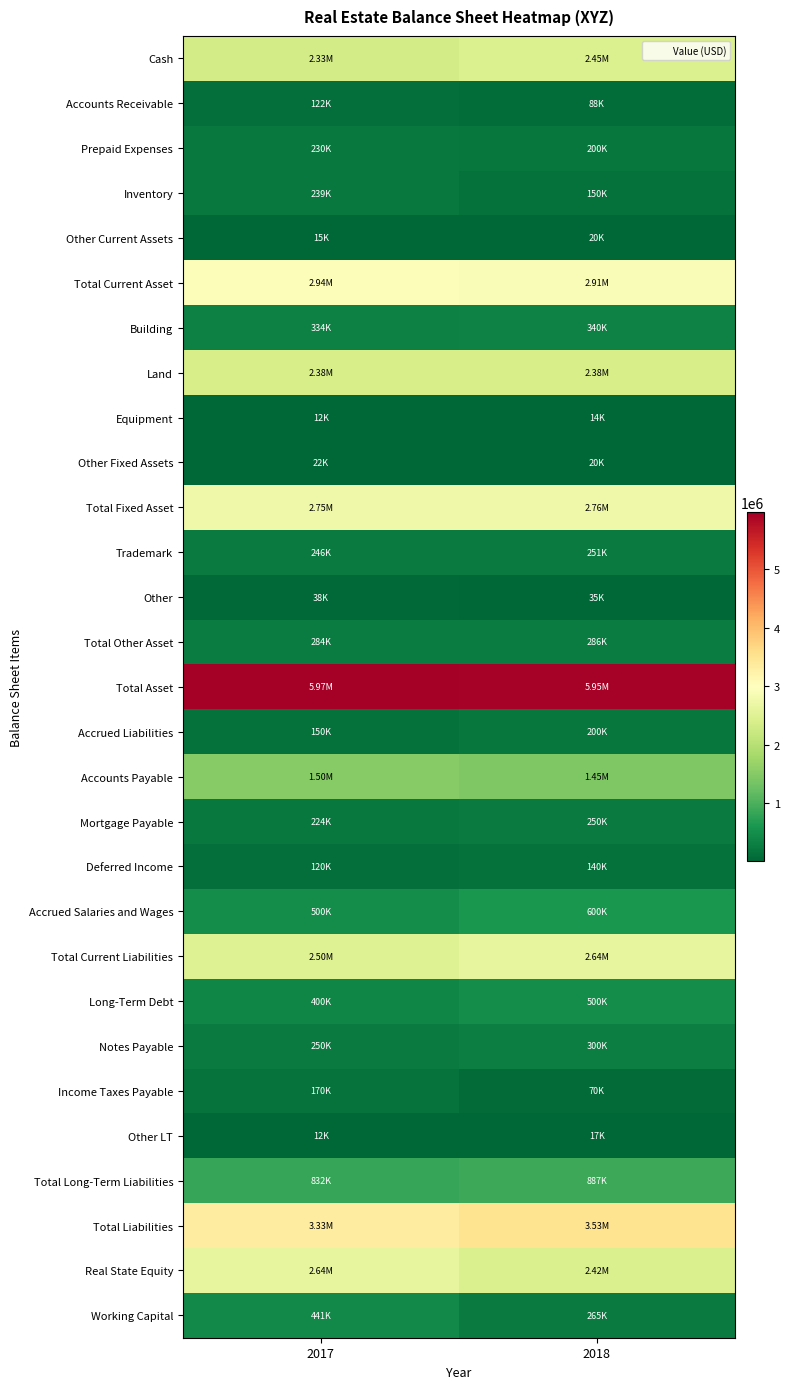

Reading left to right, extract all data points from this chart.

Cash: 2017=2334500	2018=2447390
Accounts Receivable: 2017=122000	2018=88000
Prepaid Expenses: 2017=230022	2018=200000
Inventory: 2017=238900	2018=150000
Other Current Assets: 2017=15000	2018=20000
Total Current Asset: 2017=2940422	2018=2905390
Building: 2017=334000	2018=340500
Land: 2017=2378900	2018=2380900
Equipment: 2017=12300	2018=14300
Other Fixed Assets: 2017=22000	2018=20000
Total Fixed Asset: 2017=2747200	2018=2755700
Trademark: 2017=245700	2018=250800
Other: 2017=38000	2018=35000
Total Other Asset: 2017=283700	2018=285800
Total Asset: 2017=5971322	2018=5946890
Accrued Liabilities: 2017=150000	2018=200000
Accounts Payable: 2017=1505000	2018=1450000
Mortgage Payable: 2017=224050	2018=250000
Deferred Income: 2017=120000	2018=140000
Accrued Salaries and Wages: 2017=500000	2018=600000
Total Current Liabilities: 2017=2499050	2018=2640000
Long-Term Debt: 2017=400000	2018=500000
Notes Payable: 2017=250000	2018=300000
Income Taxes Payable: 2017=170000	2018=70000
Other LT: 2017=12000	2018=17000
Total Long-Term Liabilities: 2017=832000	2018=887000
Total Liabilities: 2017=3331050	2018=3527000
Real State Equity: 2017=2640272	2018=2419890
Working Capital: 2017=441372	2018=265390